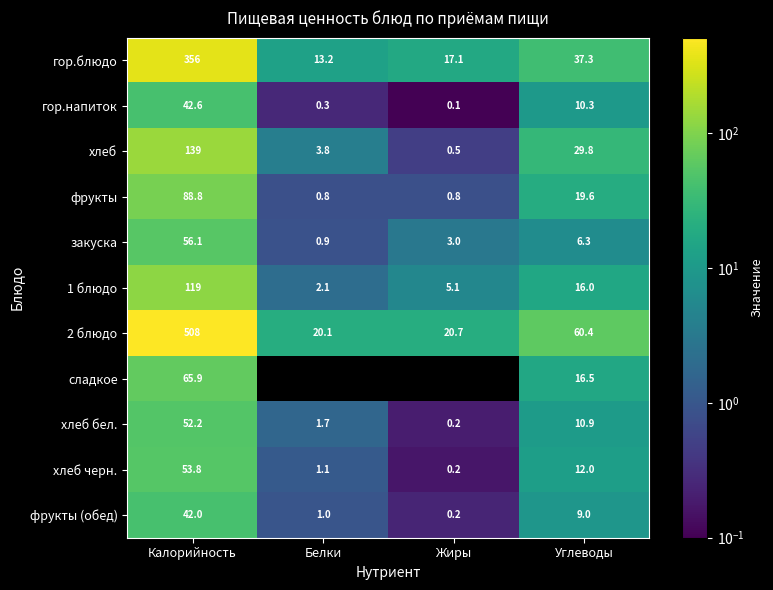

Rank the categories by хлеб черн. value from lowest to highest.

Жиры, Белки, Углеводы, Калорийность